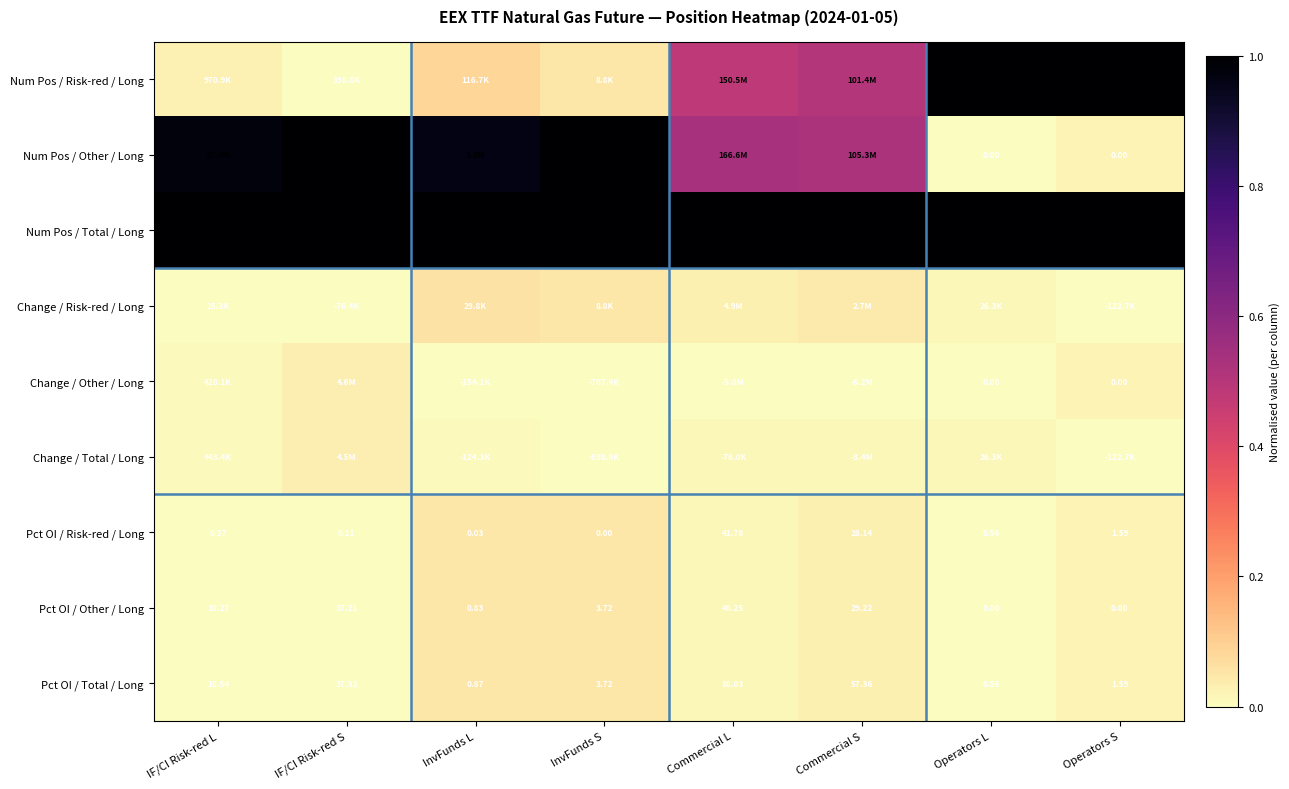

At which label does Pct OI / Other / Long first exceed 10?

IF/CI Risk-red L